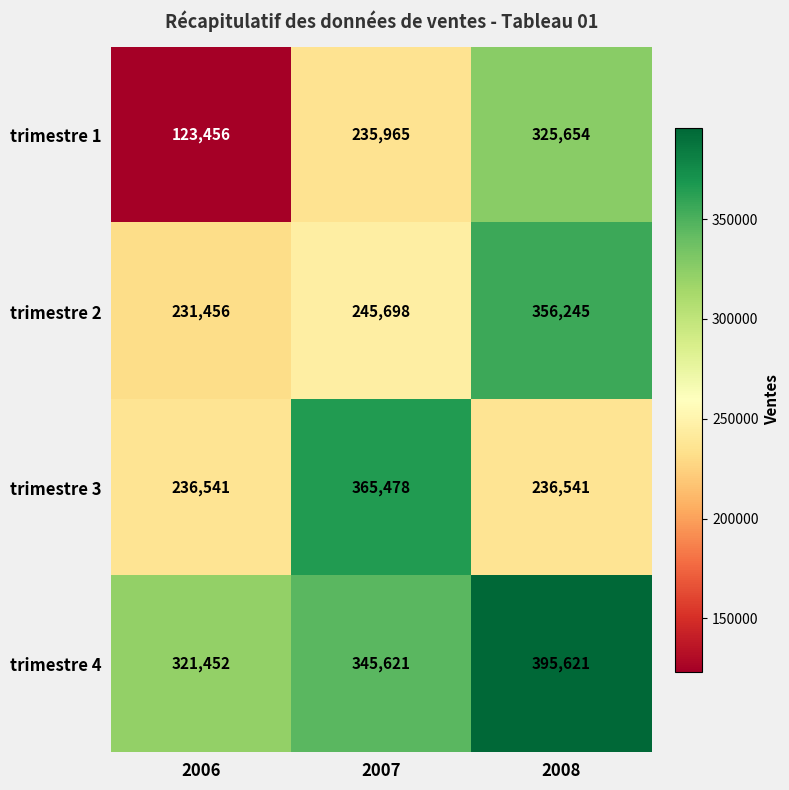

Which series has the largest total across all categories?

trimestre 4